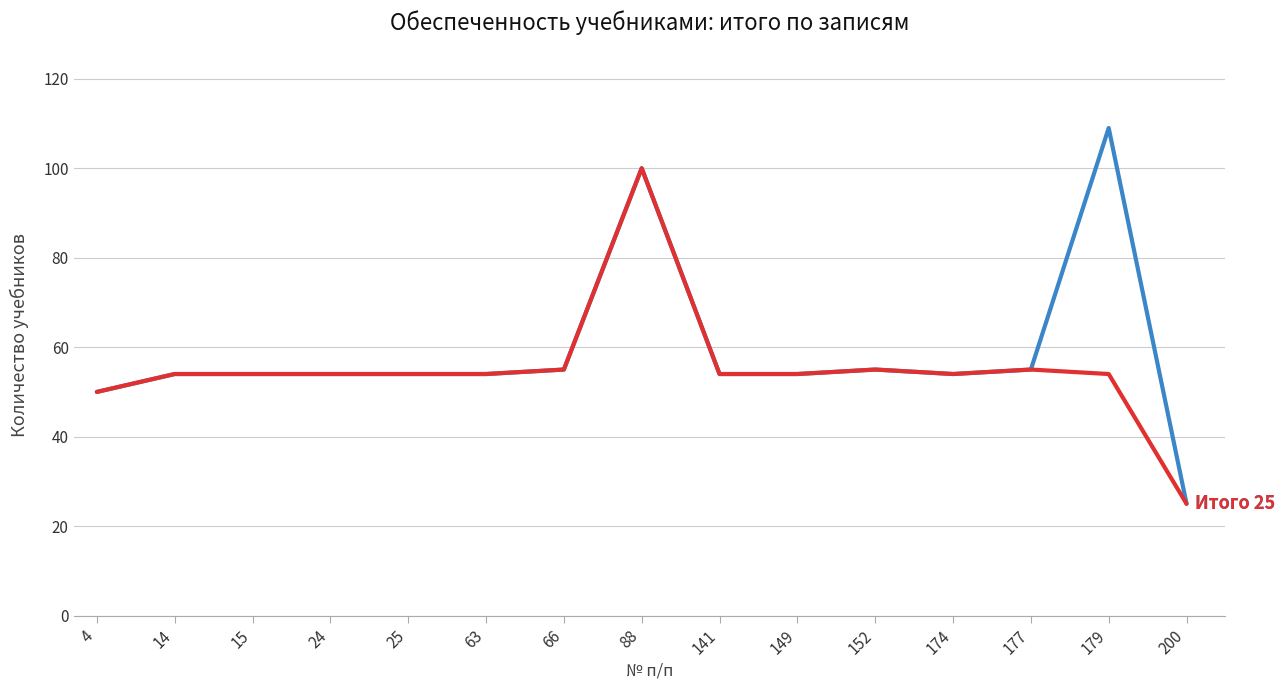

What is the total value across all series at 66?

110